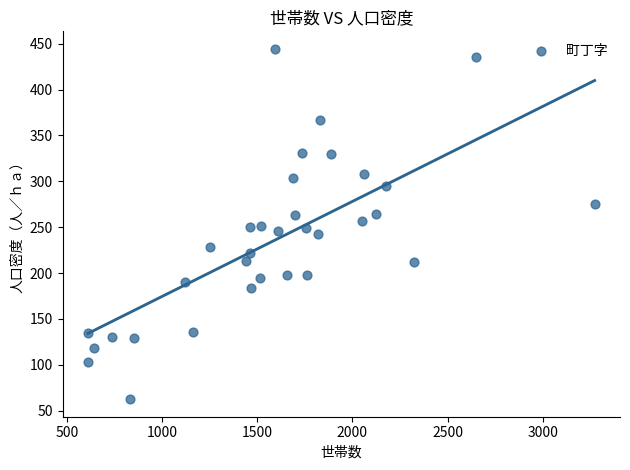

What is the range of Y values (max minus min)?

381.9